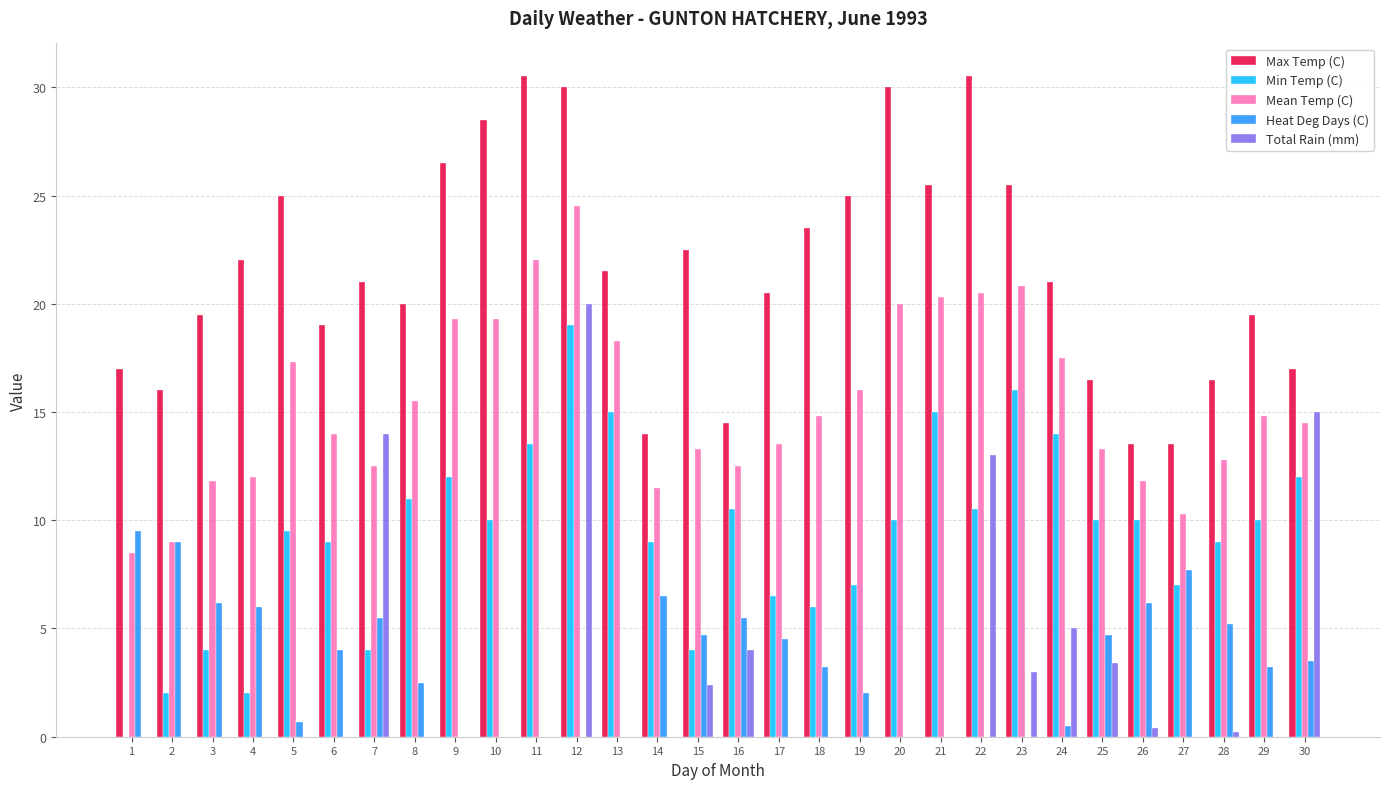

Which series changed the most between 23 and 28?

Max Temp (C)